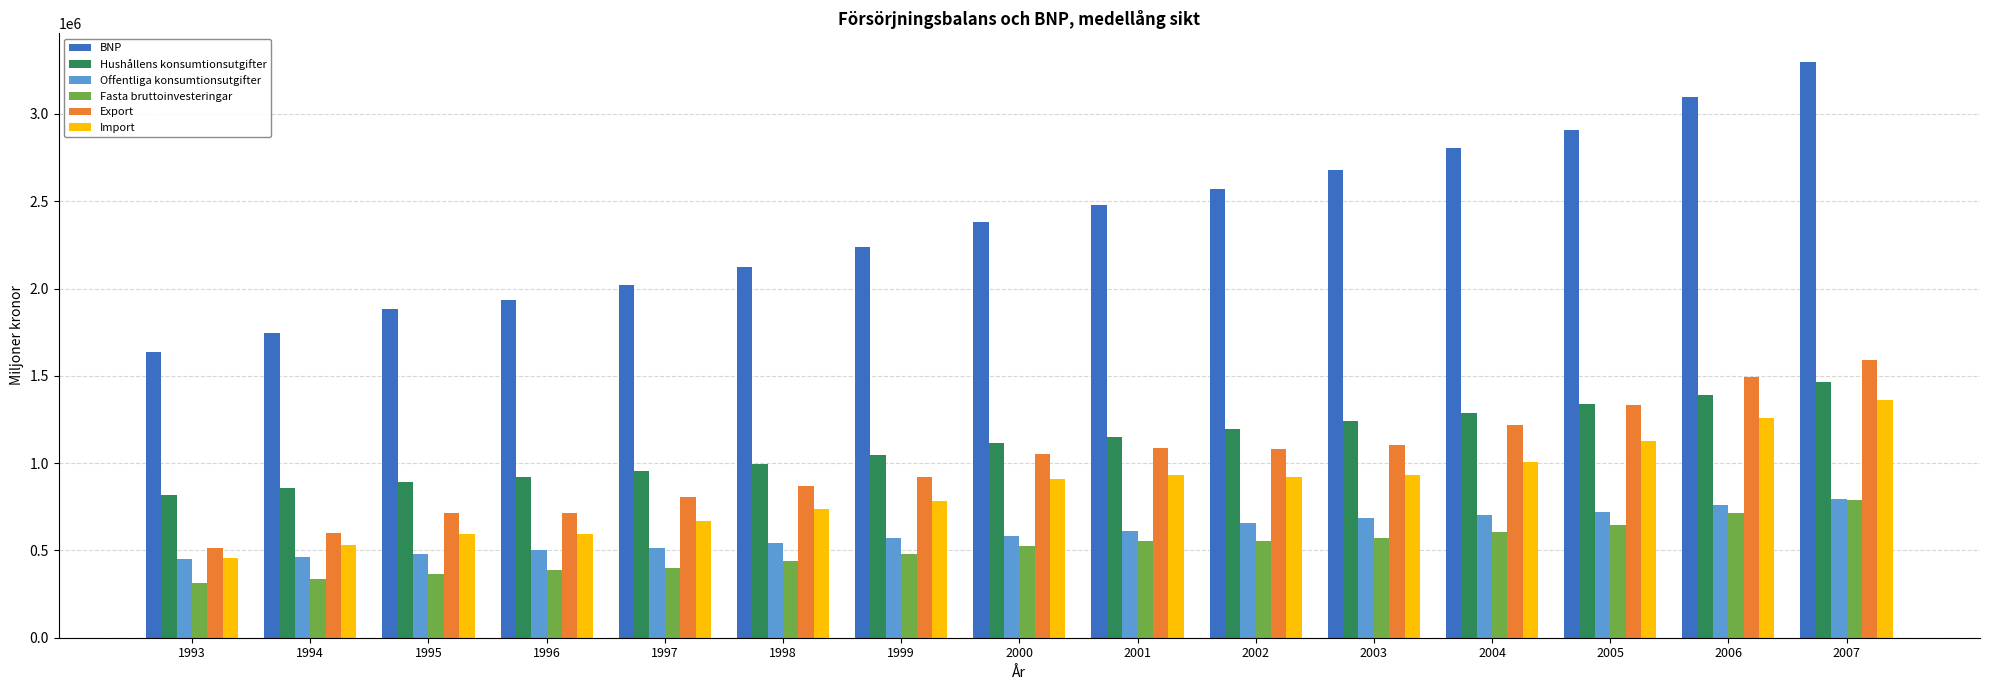

Which series has the widest spread of values?

BNP